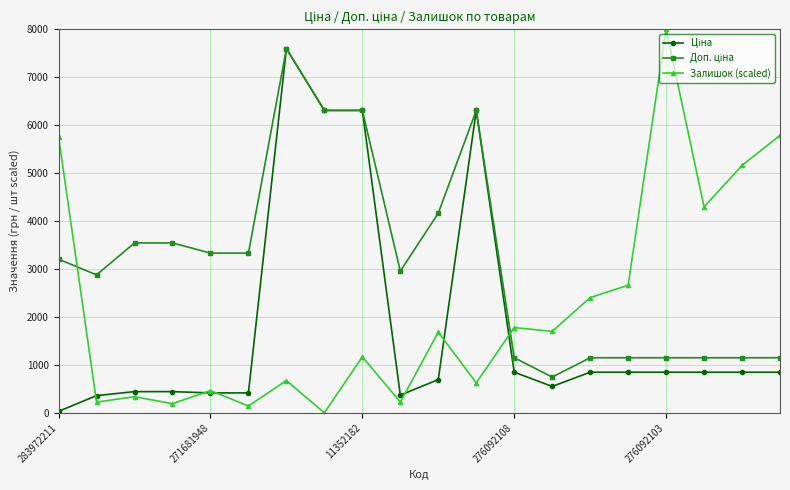

Reading left to right, what are all the values shown in this chart?

Ціна: 32.0	359.9	443.1	443.1	416.6	416.6	7596.5	6308.8	6308.8	369.5	694.3	6308.8	848.4	551.5	848.4	848.4	848.4	848.4	848.4	848.4
Доп. ціна: 3205.0	2878.8	3545.0	3545.0	3332.5	3332.5	7596.5	6308.8	6308.8	2955.8	4165.6	6308.8	1149.7	747.0	1149.7	1149.7	1149.7	1149.7	1149.7	1149.7
Залишок (scaled): 5755.5	224.4	336.7	192.4	464.9	144.3	673.3	0.0	1170.3	224.4	1683.4	625.3	1779.6	1699.4	2404.8	2661.3	8000.0	4296.6	5162.3	5787.6